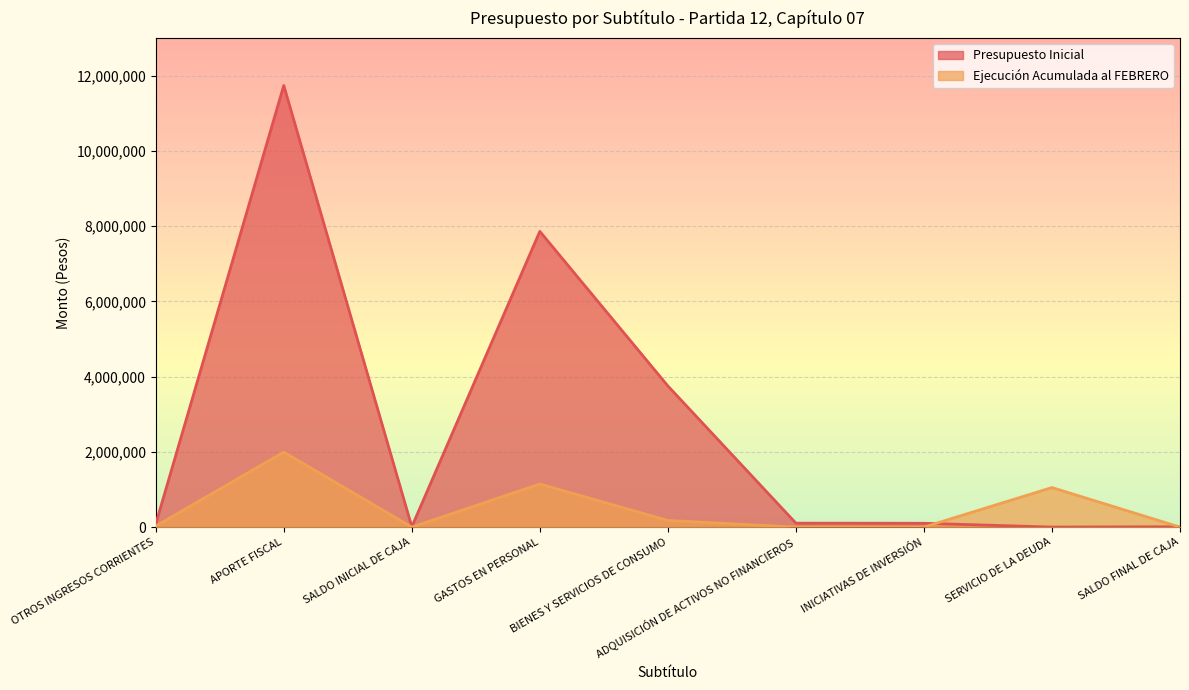

What is the label of the 6th point from the left?

ADQUISICIÓN DE ACTIVOS NO FINANCIEROS